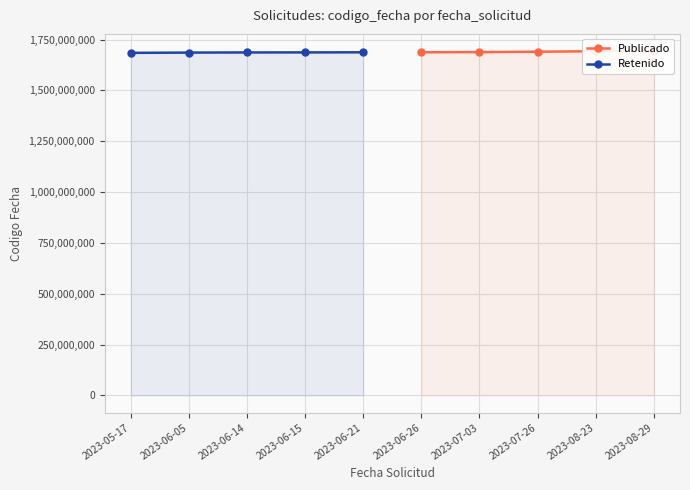

What is the value of the Retenido point at the 3rd from the left?

1686823019